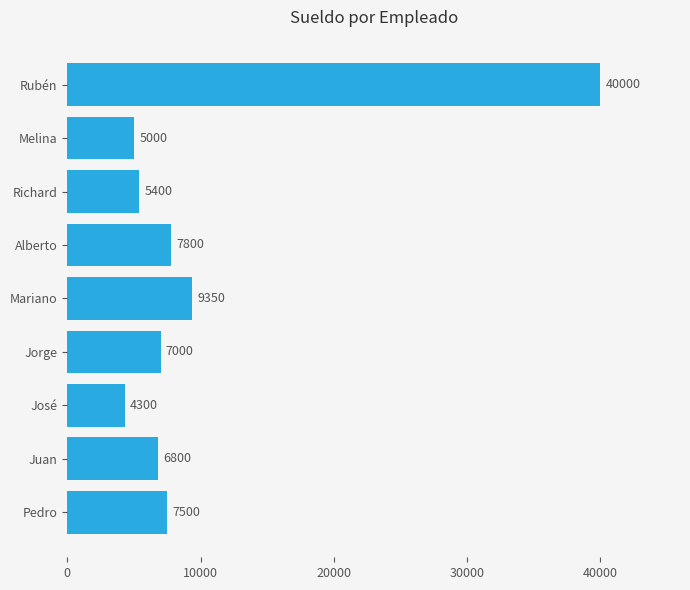

What is the greatest value displayed?

40000